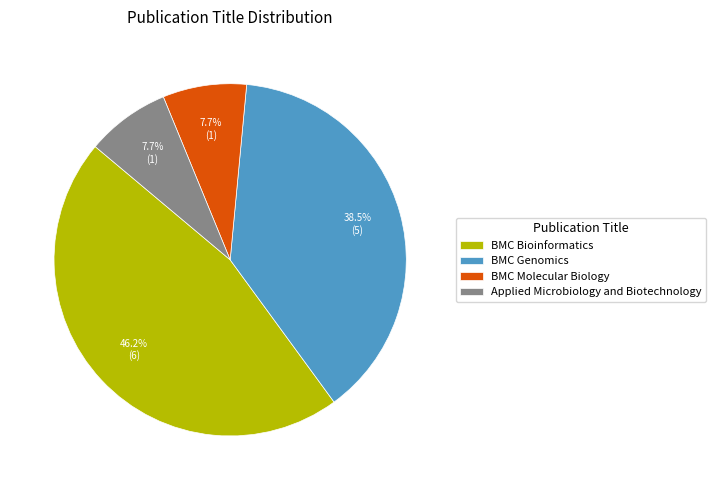

How many segments does this pie chart have?

4